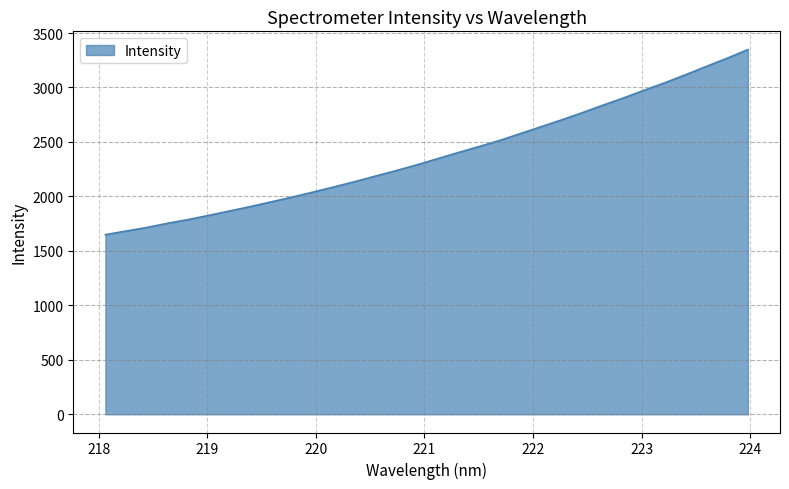

What is the smallest value displayed?

1649.0